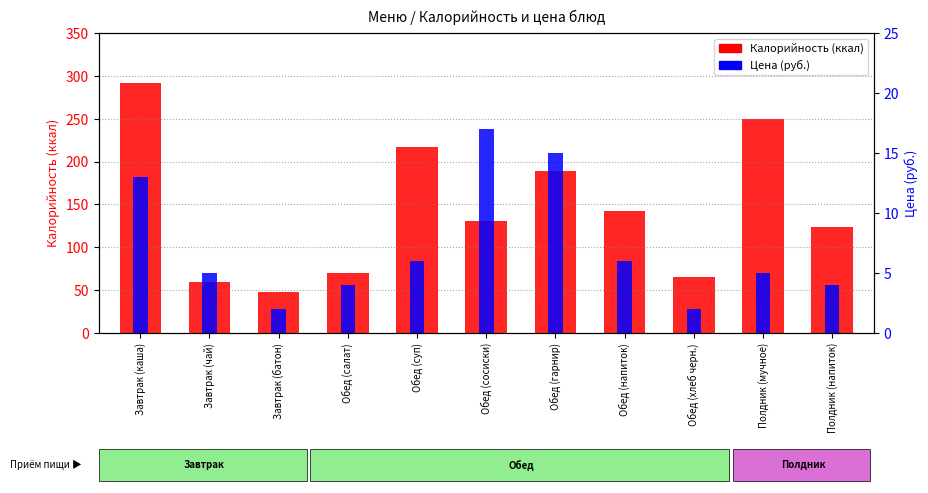

What is the difference between the maximum and minimum values in the Цена (руб.) series?

15.0